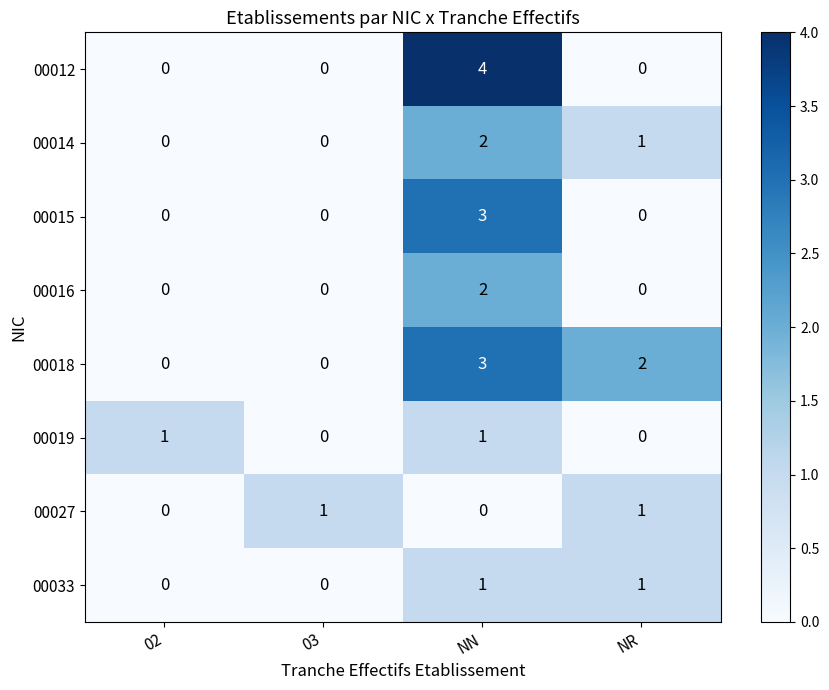

Count the 00012 values in the range 0 to 4.

4